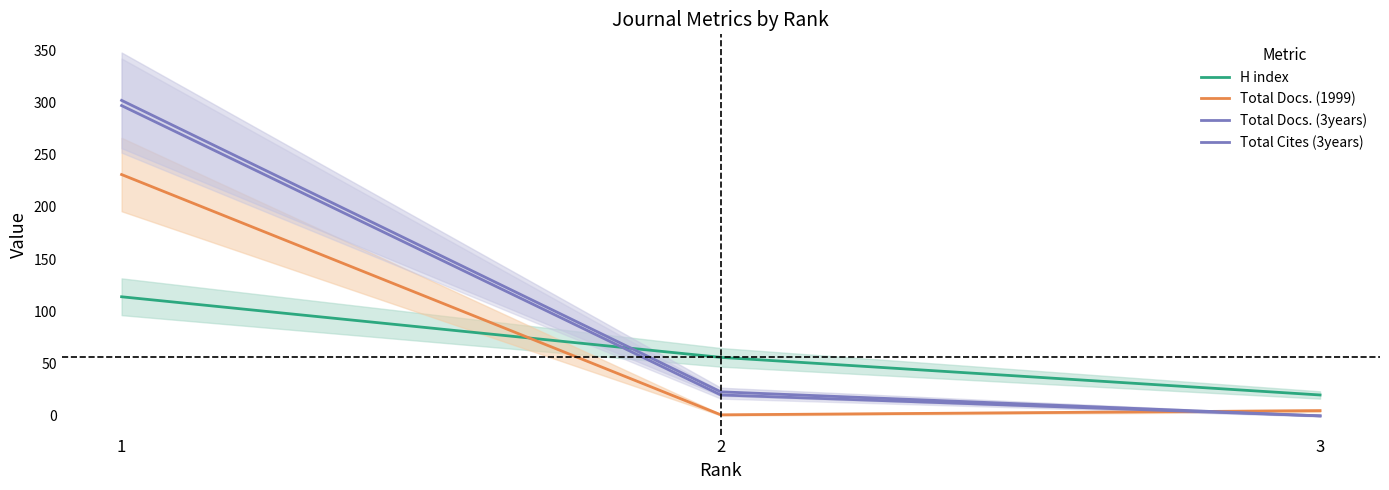

Count the H index values in the range 20 to 114.

3